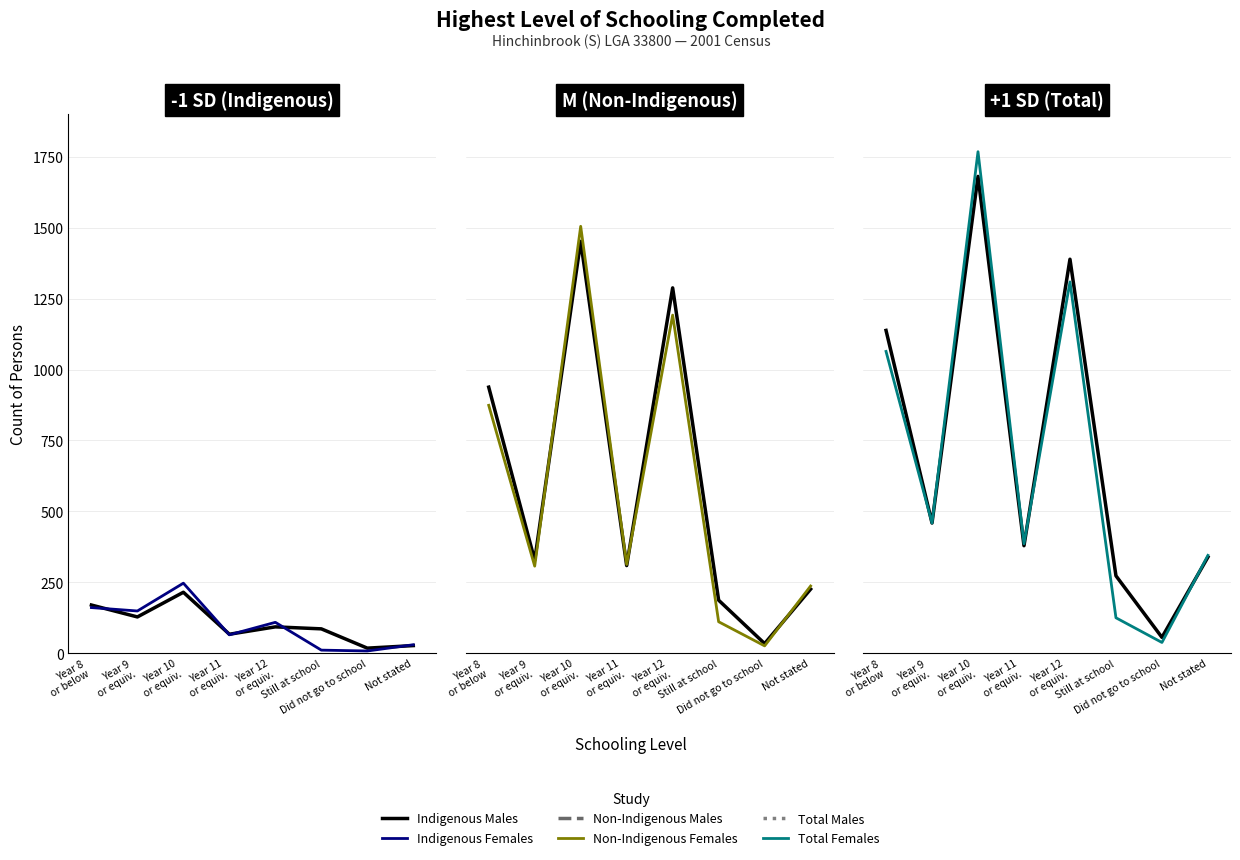

True or false: Total Females has more than 2 points higher than both neighbors.

False